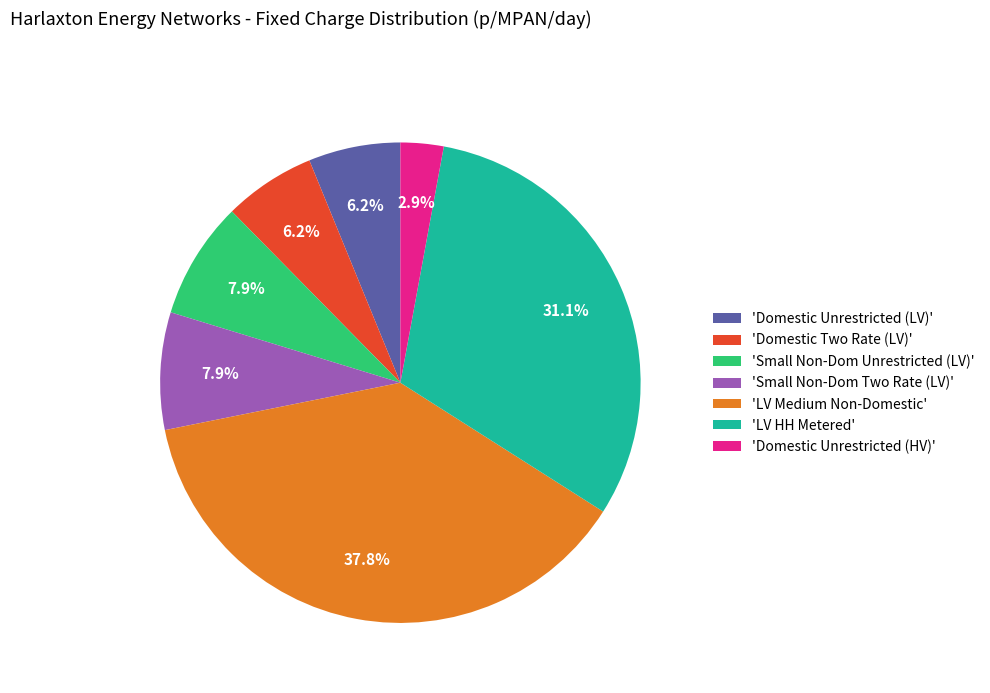

Which has a higher value, 'LV HH Metered' or 'Domestic Two Rate (LV)'?

'LV HH Metered'